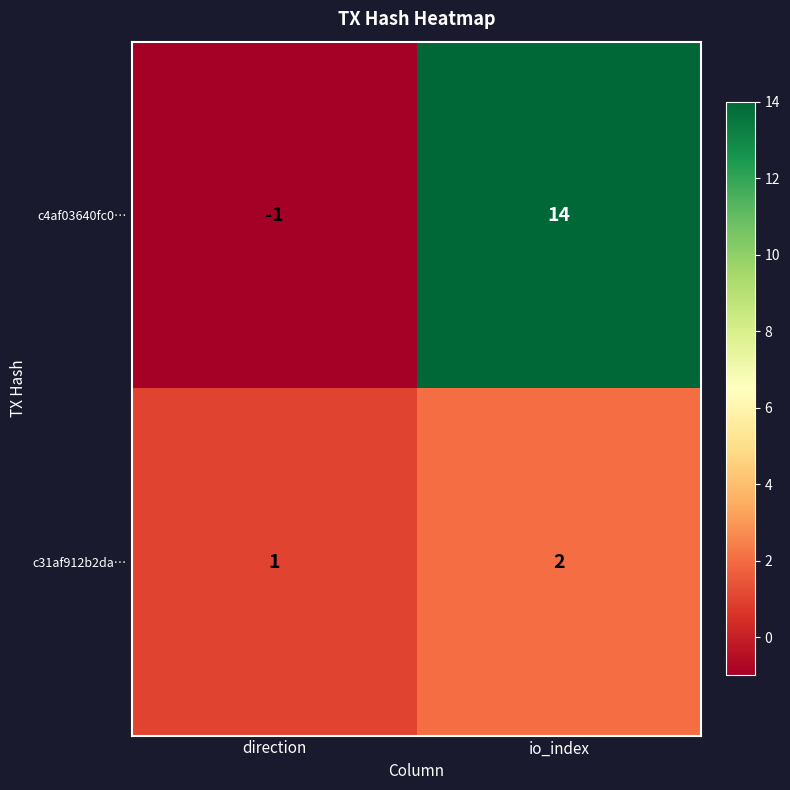

Which category has the lowest value in the c4af03640fc0… series?

direction